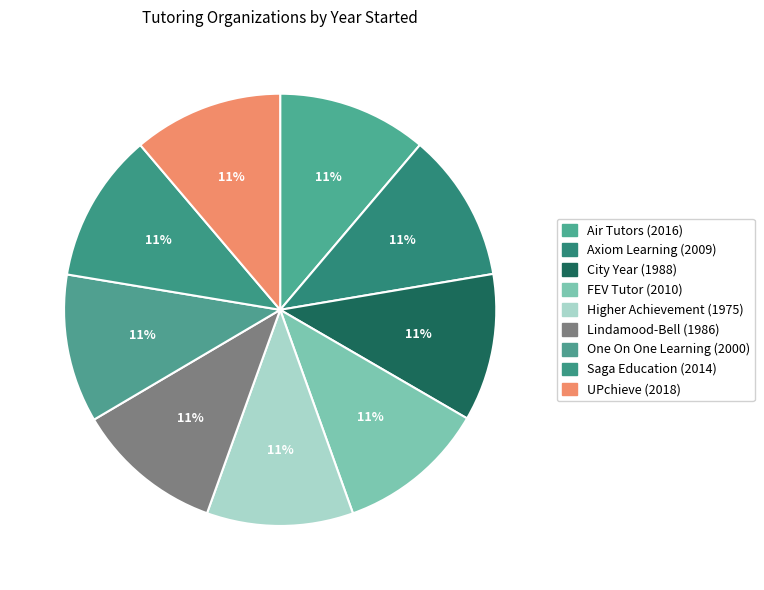

Between Higher Achievement and One On One Learning, which is larger?

One On One Learning